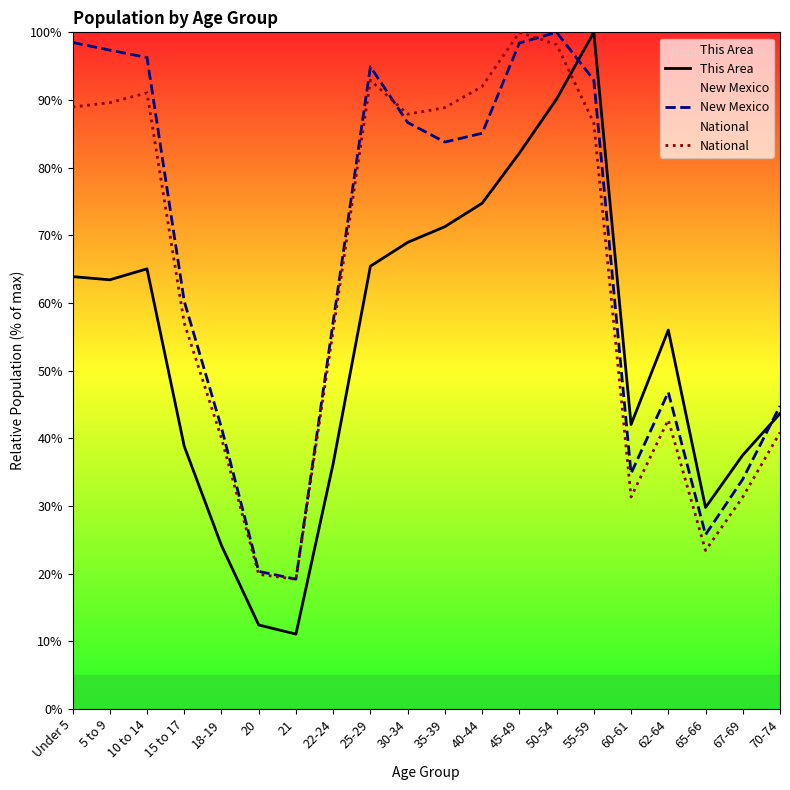

Which series has the largest range (max minus min)?

This Area